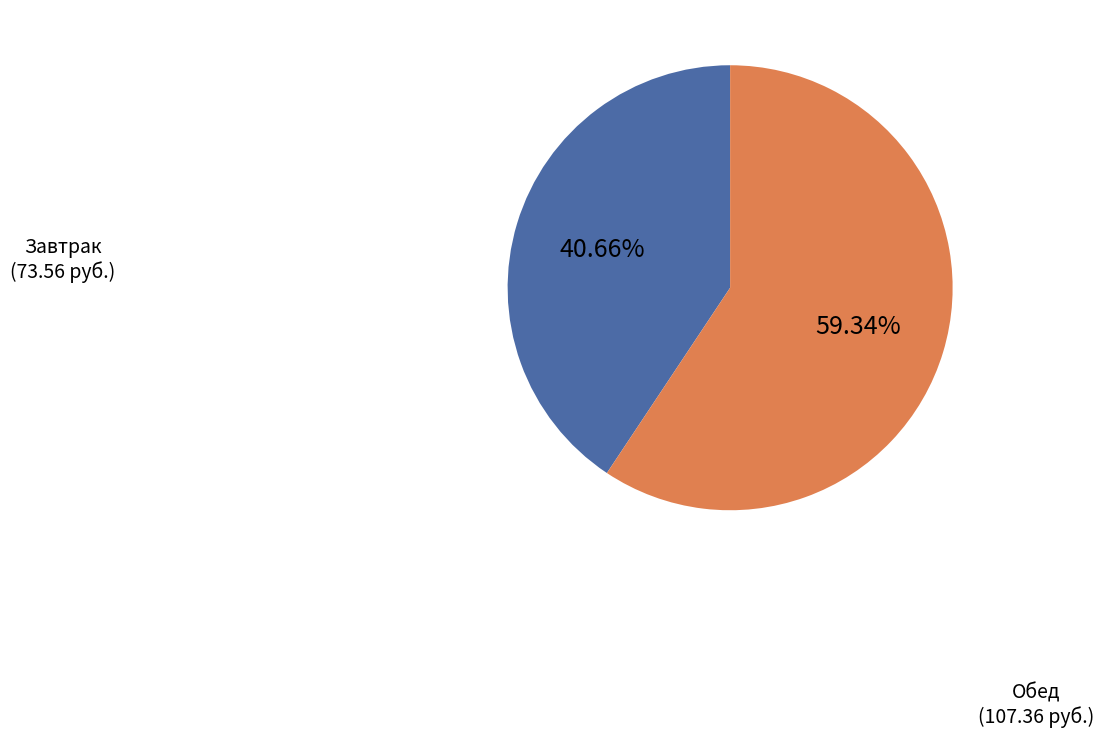

How many segments does this pie chart have?

2